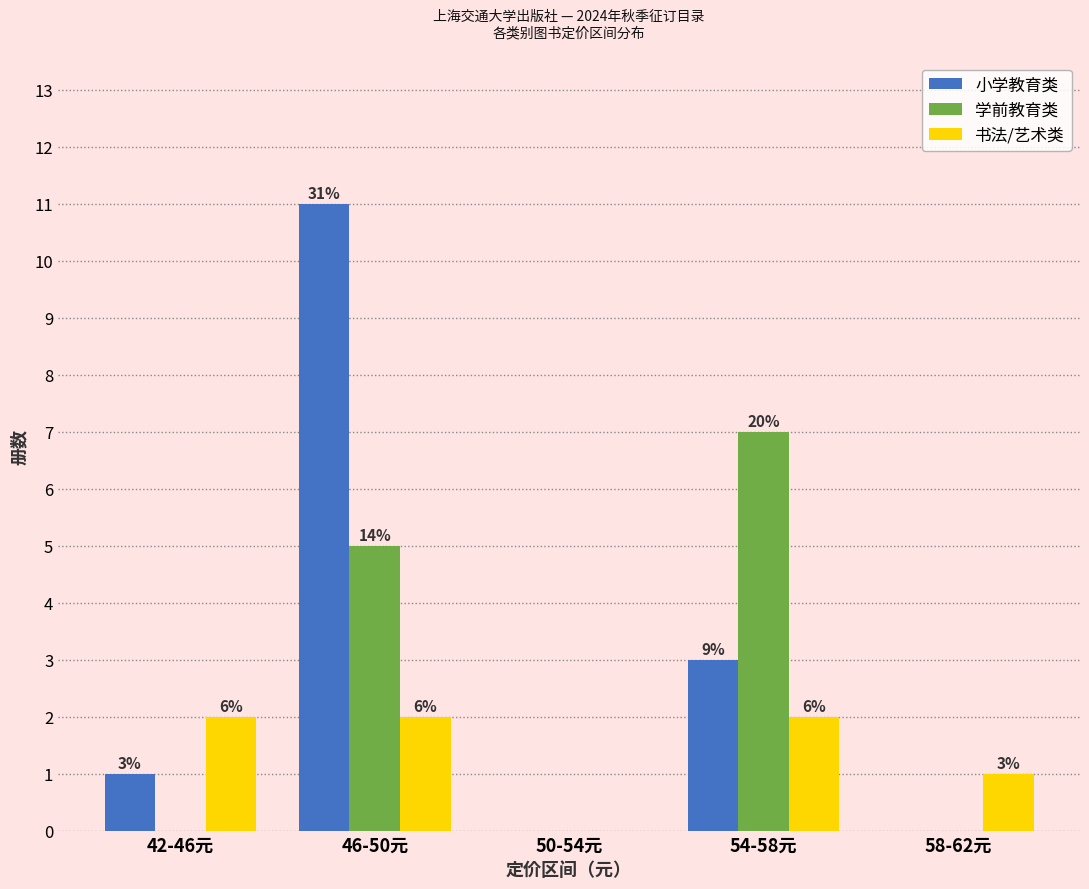

The value of 学前教育类 at 58-62元 is 3. True or false?

False